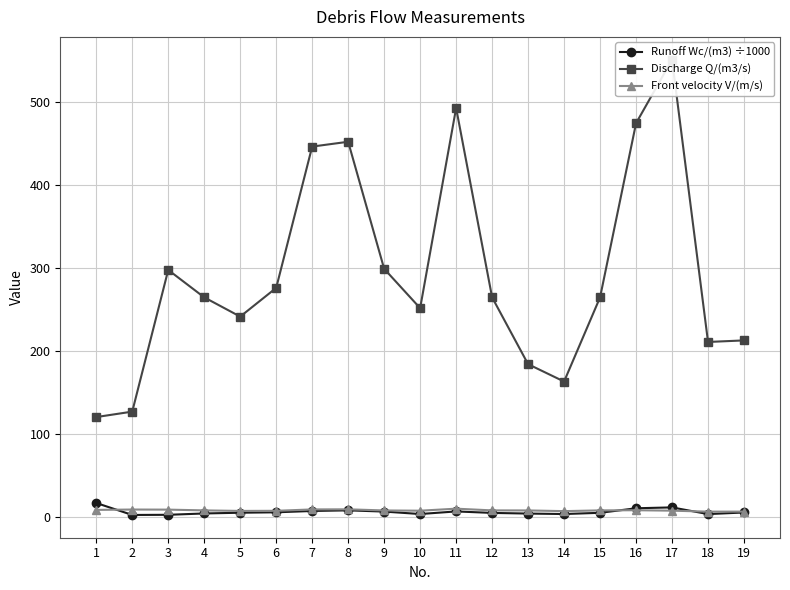

What is the value of the Front velocity V/(m/s) point at the 17th from the left?

7.1